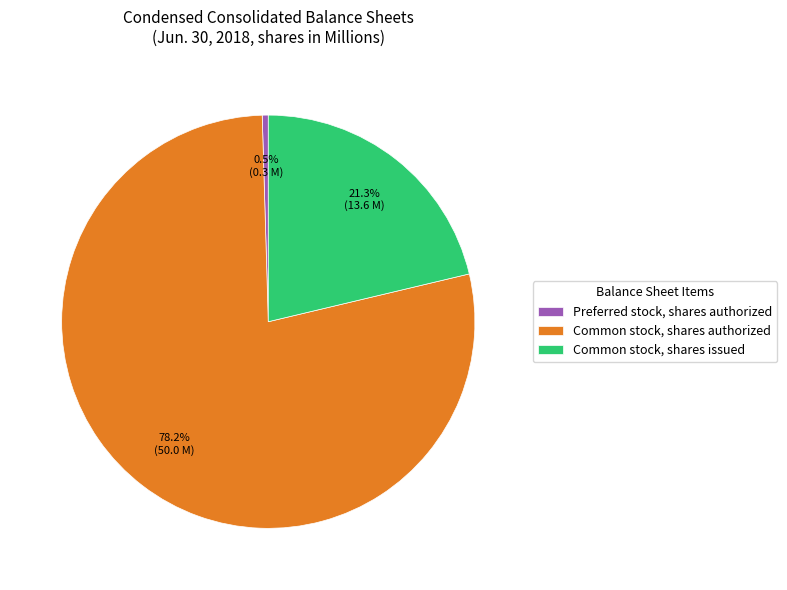

Does Preferred stock, shares authorized represent more than half of the total?

No